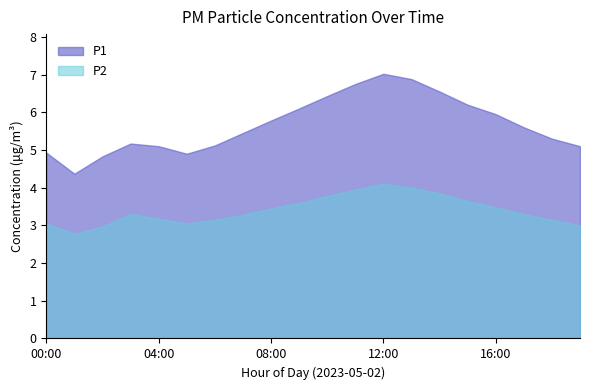

What is the average value of the P2 series?

3.4